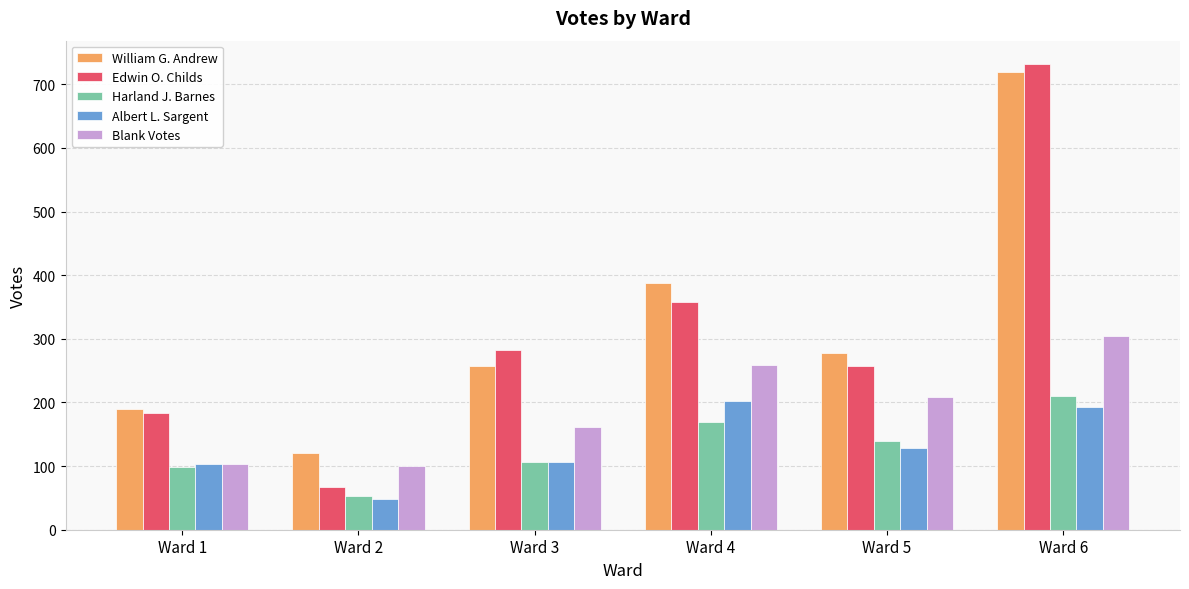

Rank the series by their maximum value, from highest to lowest.

Edwin O. Childs, William G. Andrew, Blank Votes, Harland J. Barnes, Albert L. Sargent